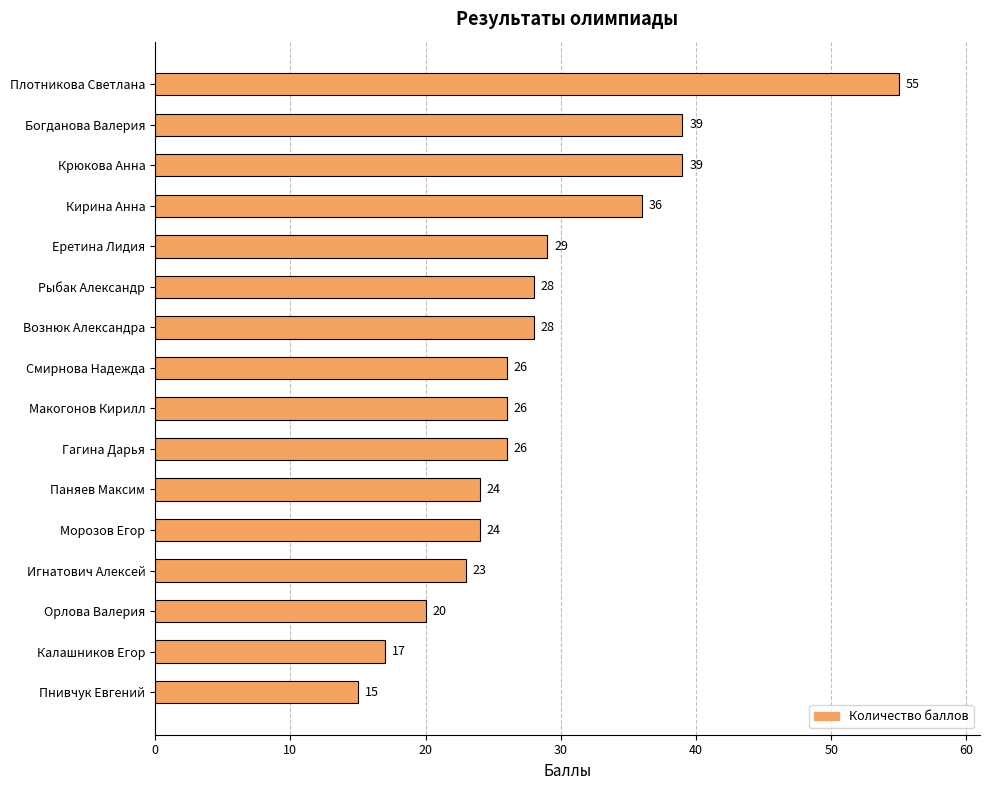

What is the maximum value shown in the chart?

55